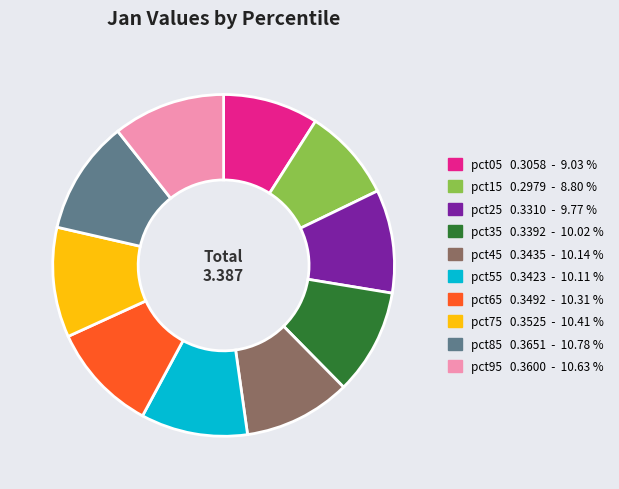

Is pct55 the majority of the pie?

No